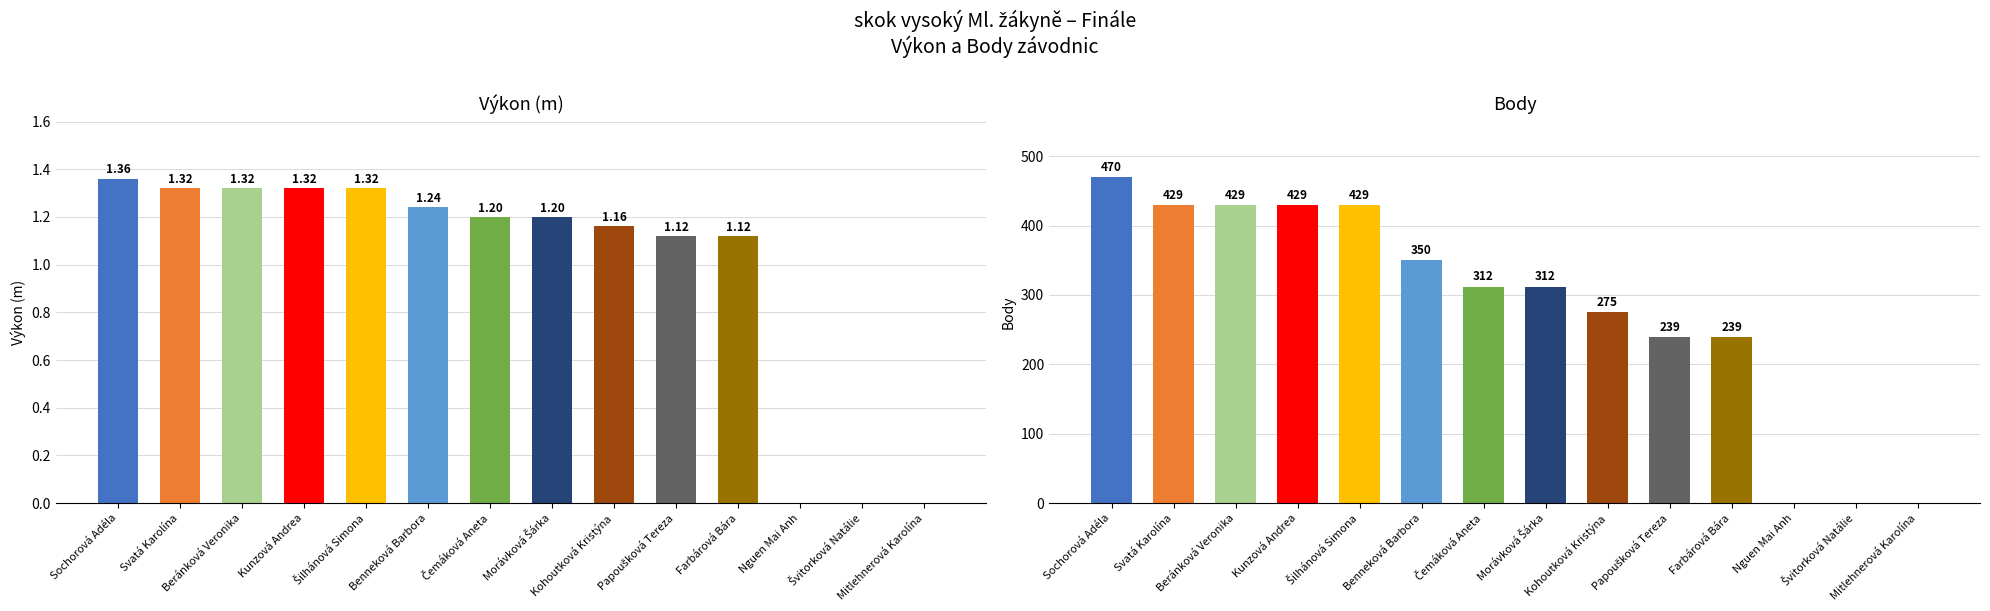

What is the total value across all series at Benneková Barbora?

351.2